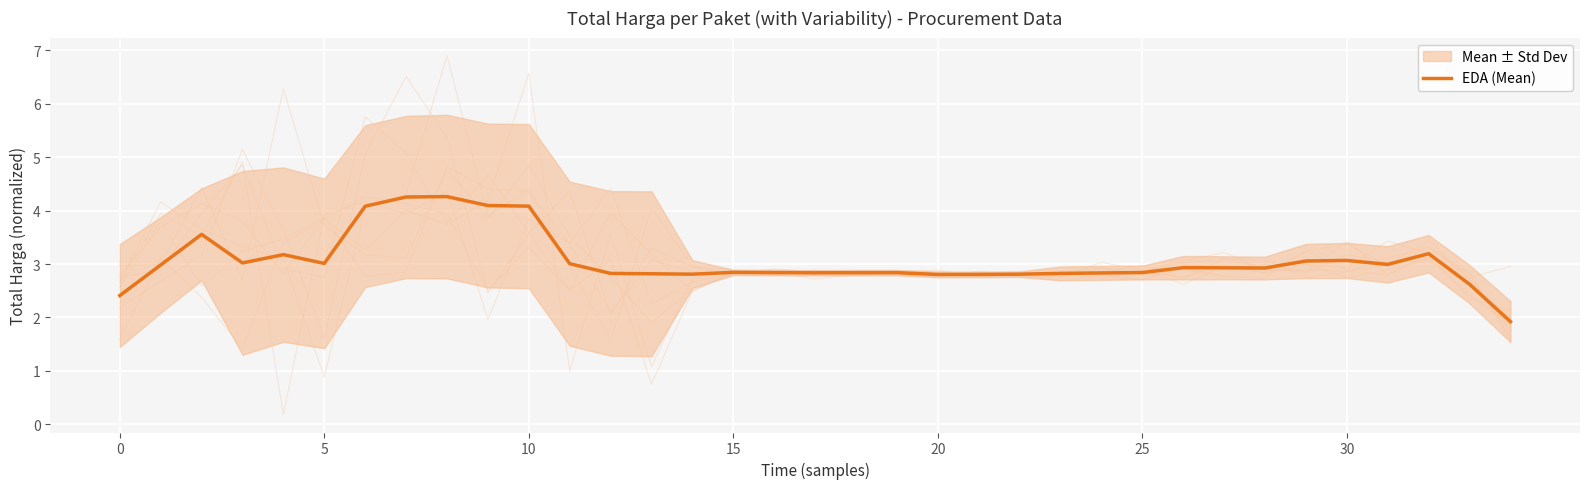

Is this an area chart (filled region under the line)?

No